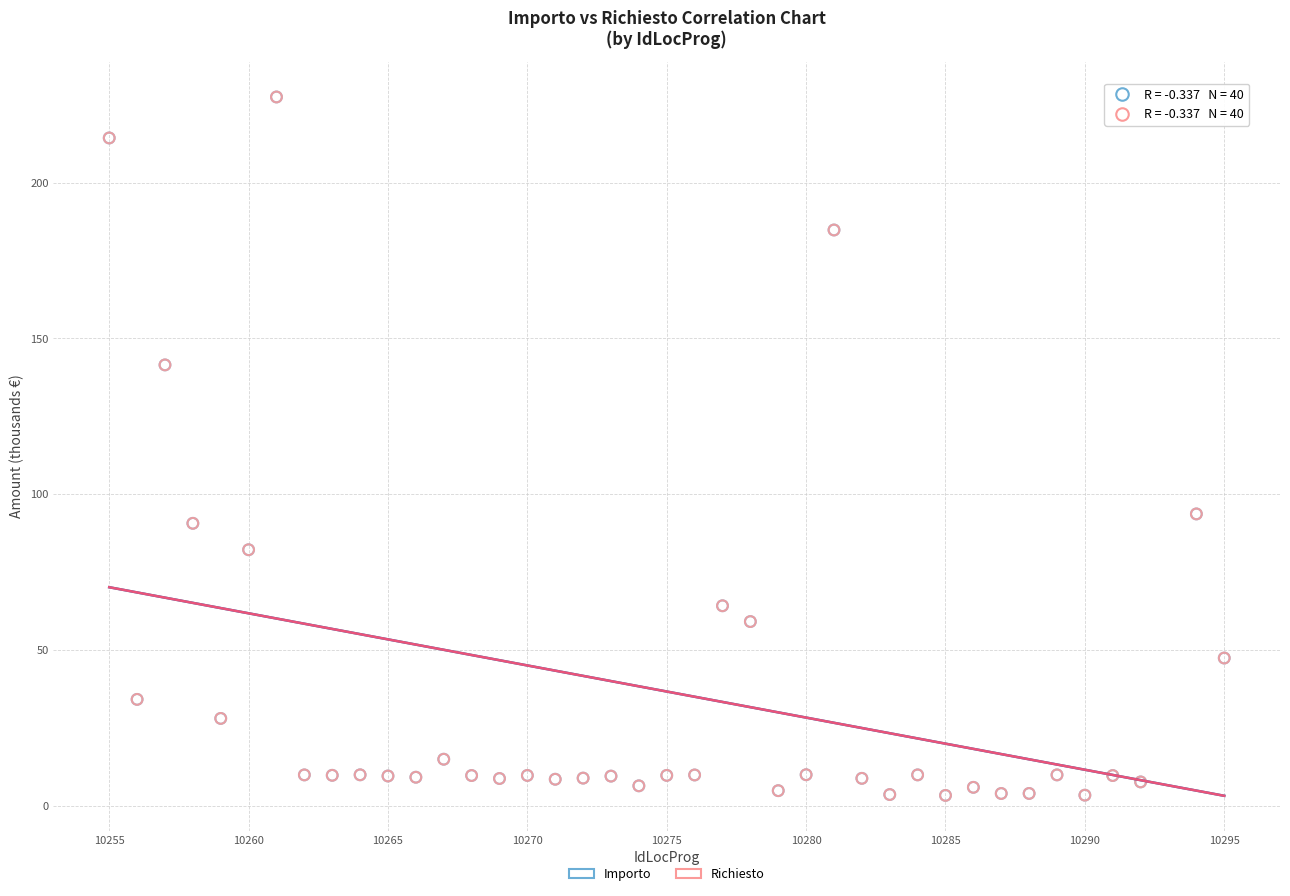

What are all the series names shown in the legend?

Importo, Richiesto